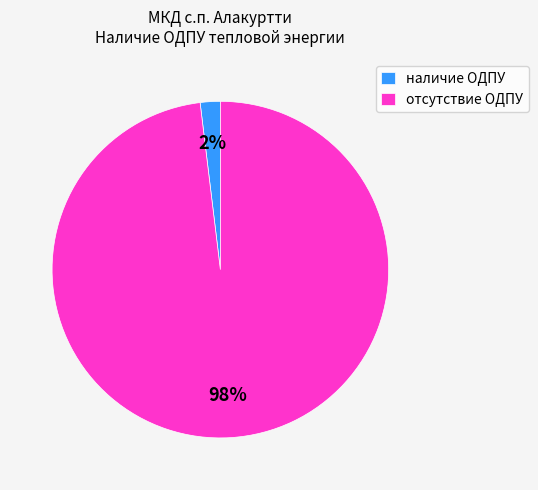

Is the sum of наличие ОДПУ and отсутствие ОДПУ greater than half?

Yes